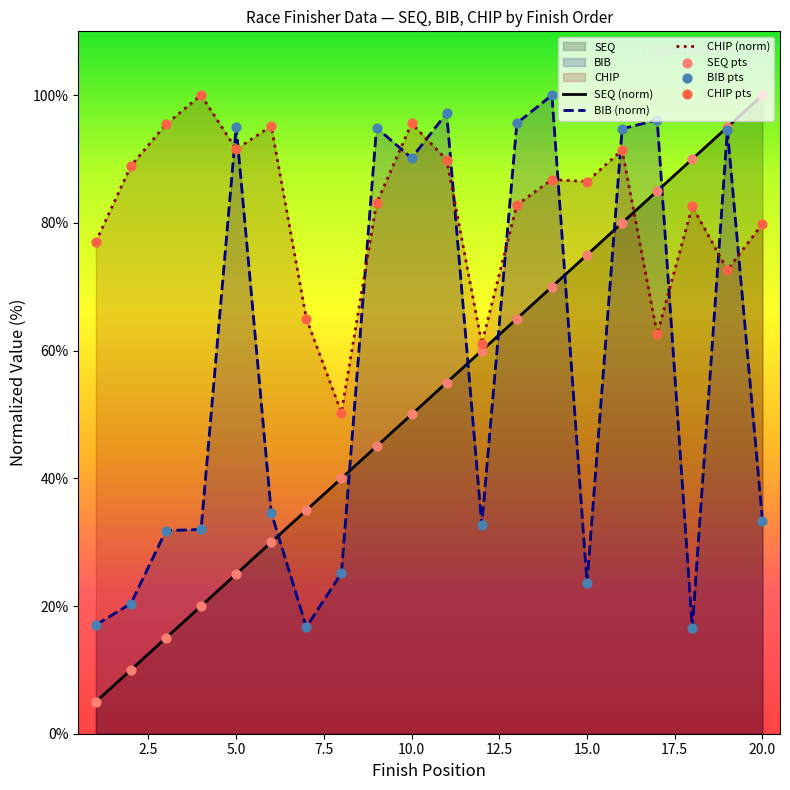

Which series has the largest total across all categories?

CHIP (norm)